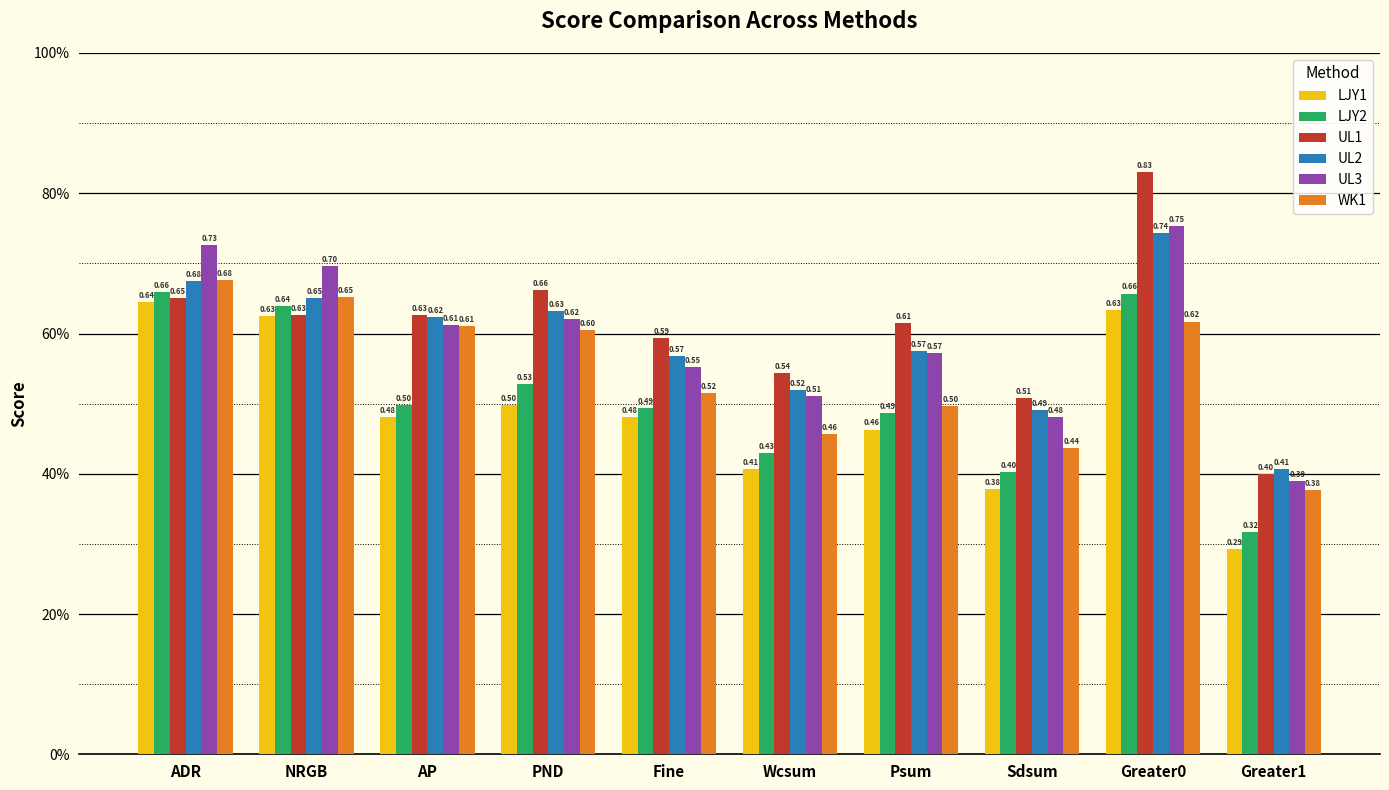

Where is LJY1 nearest to the value 0?

Greater1